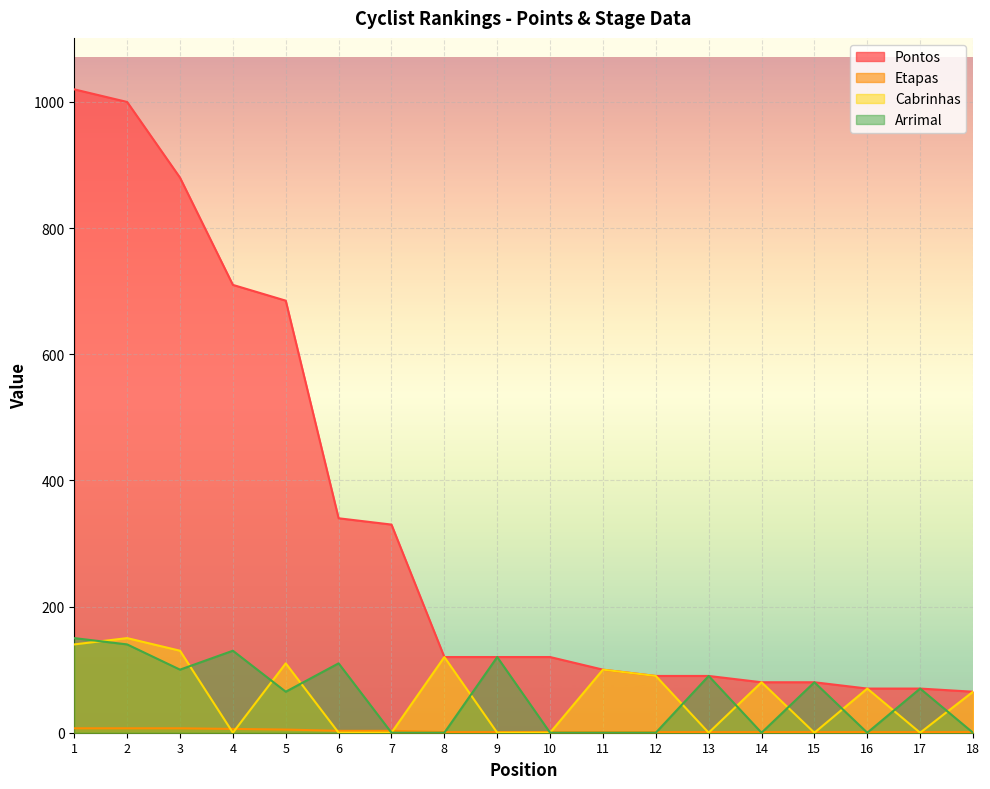

True or false: Arrimal has more than 1 points higher than both neighbors.

True